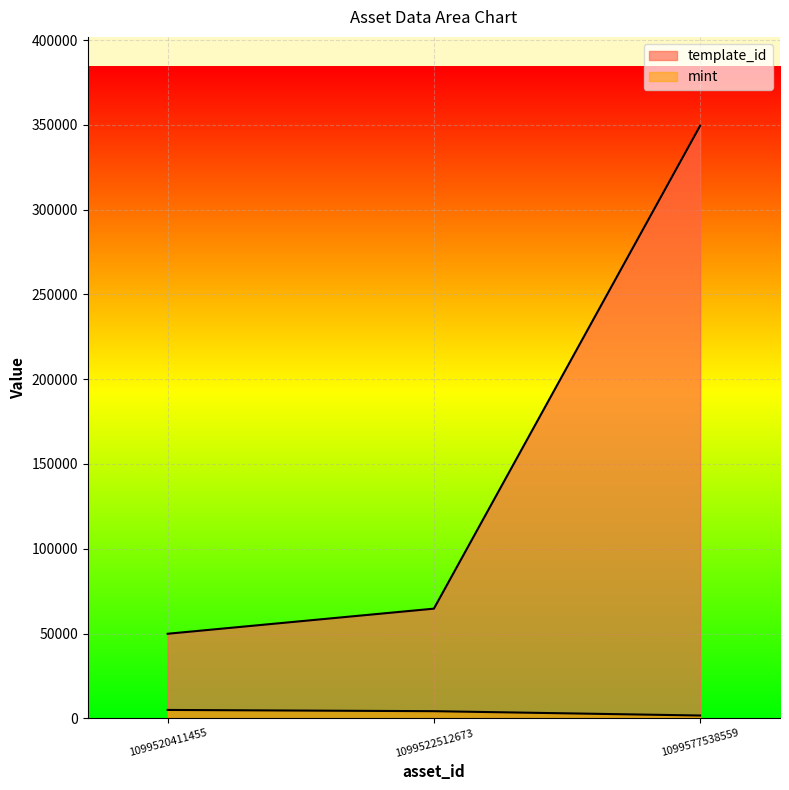

What is the sum of the template_id values at 1099520411455 and 1099522512673?

114509